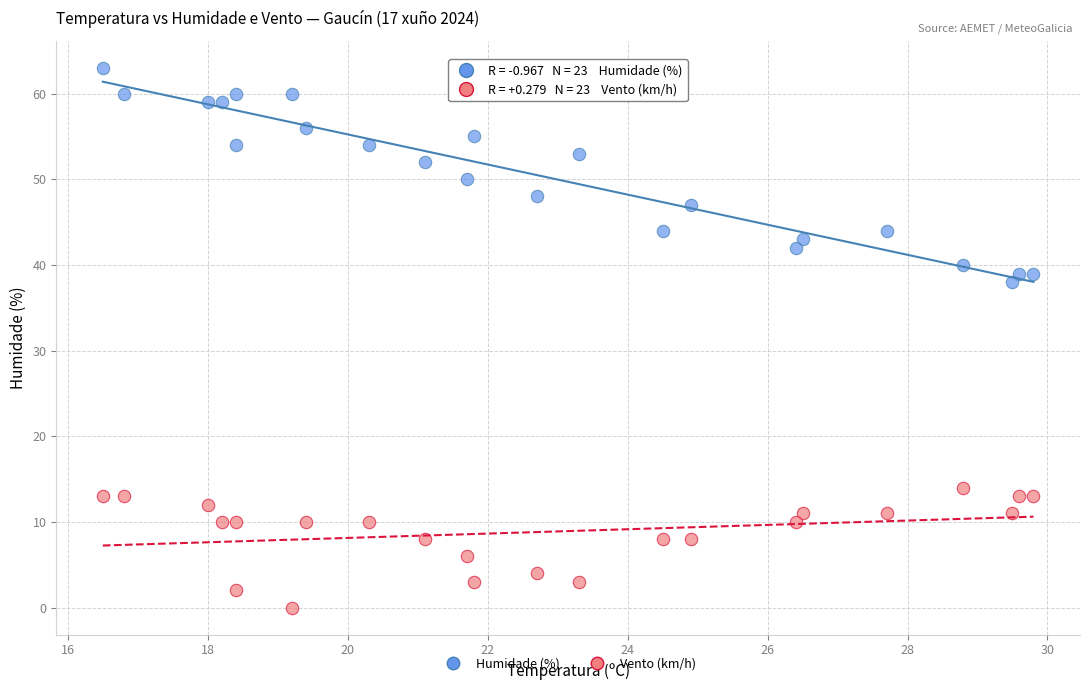

Across all data points, what is the range of Y values (max minus min)?

63